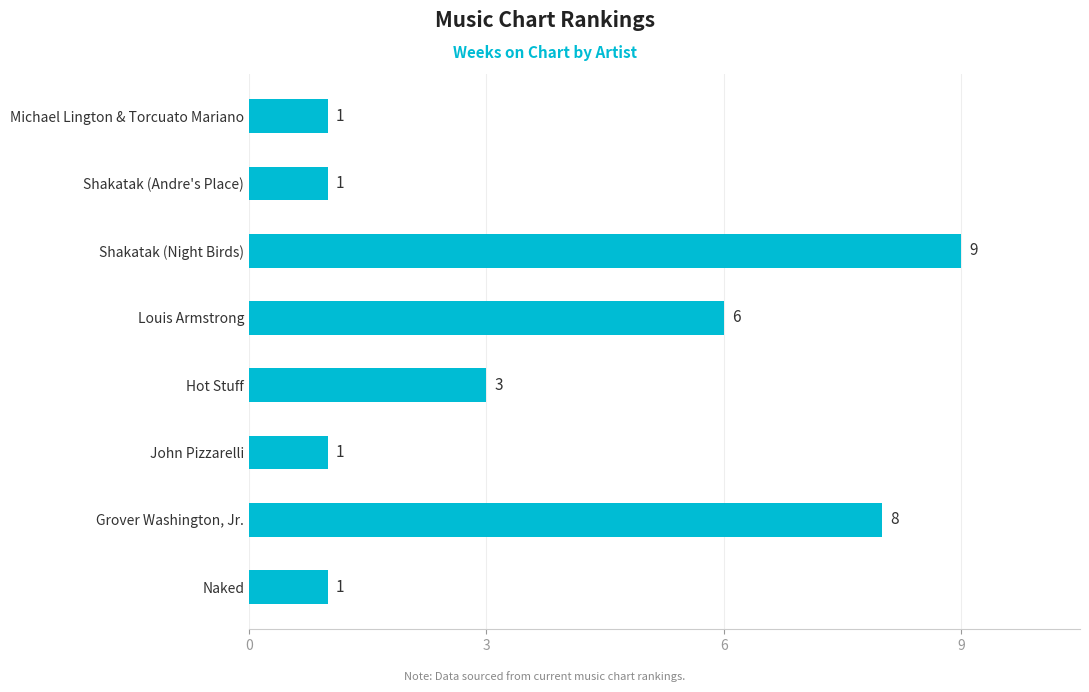

The value at Shakatak (Andre's Place) is 1. True or false?

True